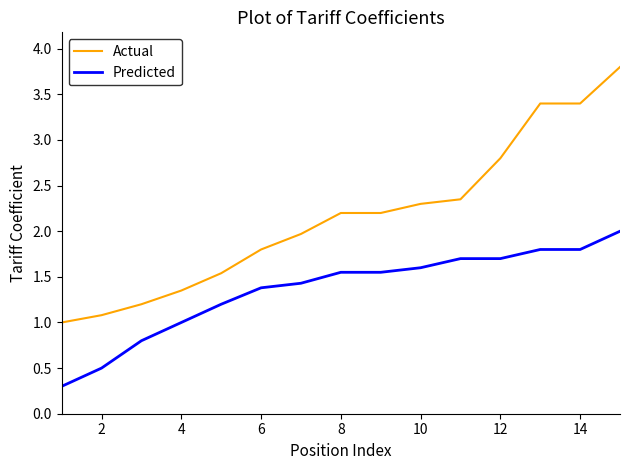

What is the greatest value displayed?

3.8